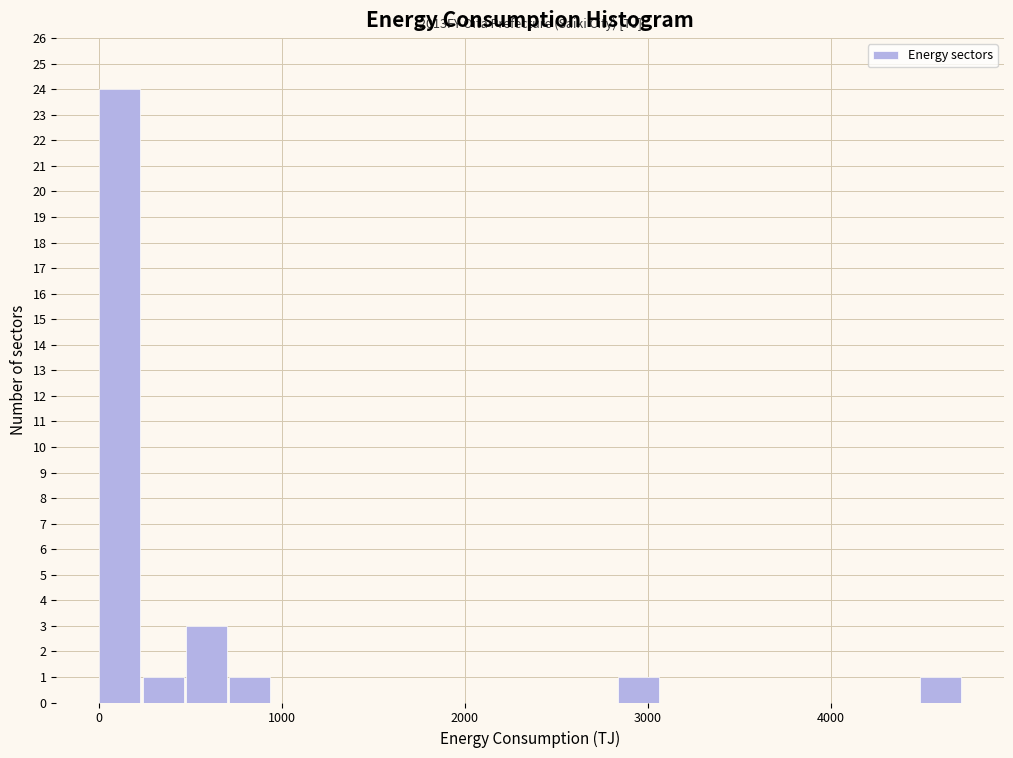

Read against the x-axis, roughly where is the centre of the tallest bar?

100